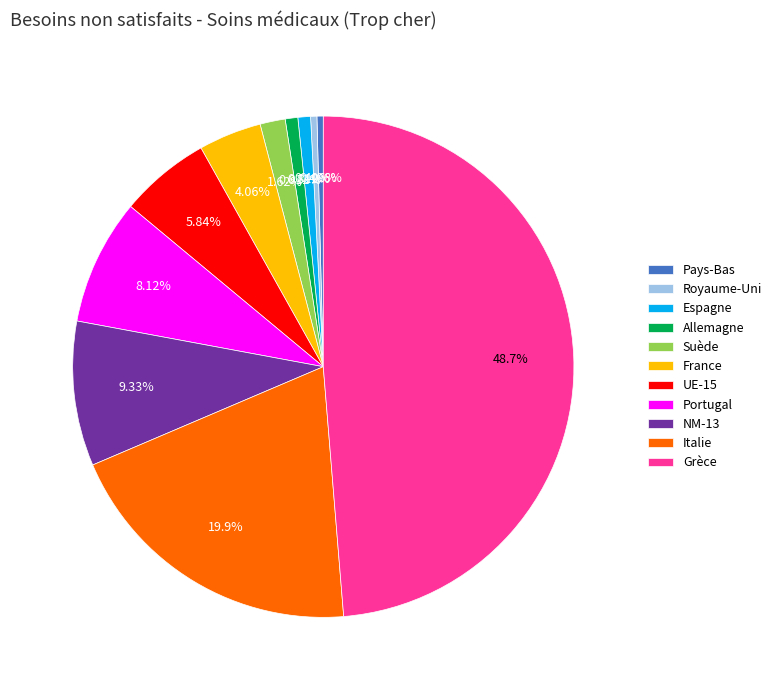

The Italie slice represents 20% of the pie. True or false?

True